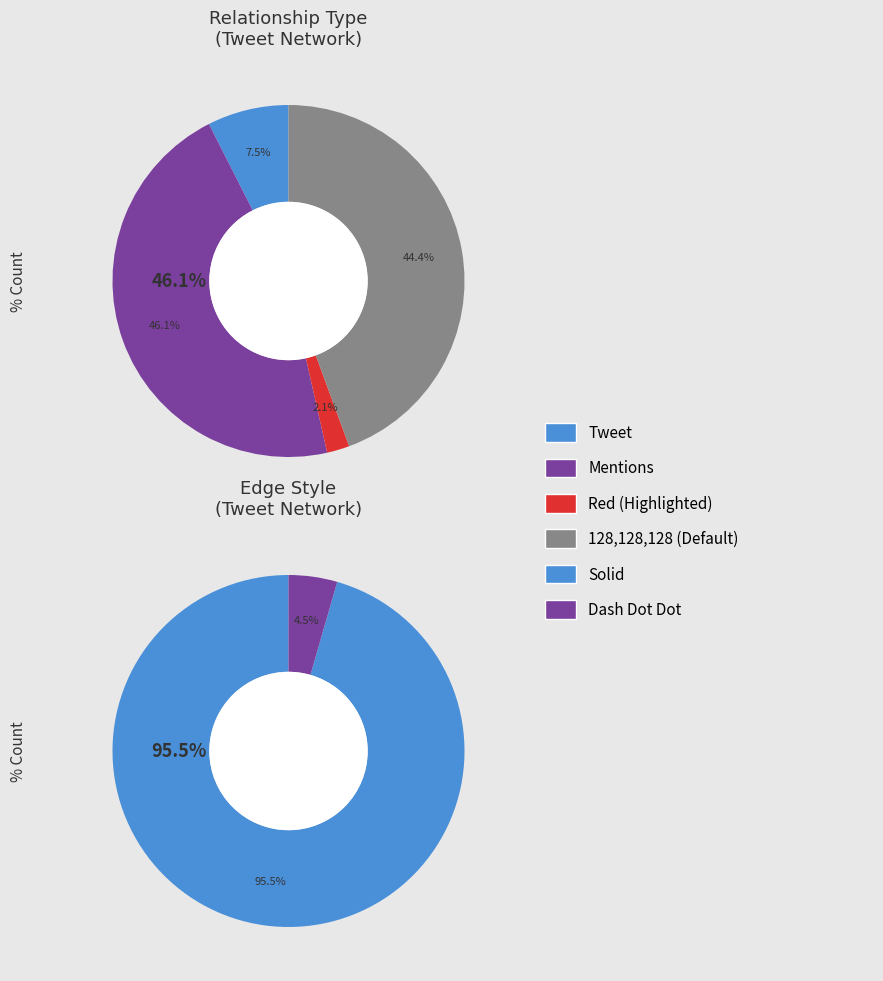

Which slice is the largest?

Mentions